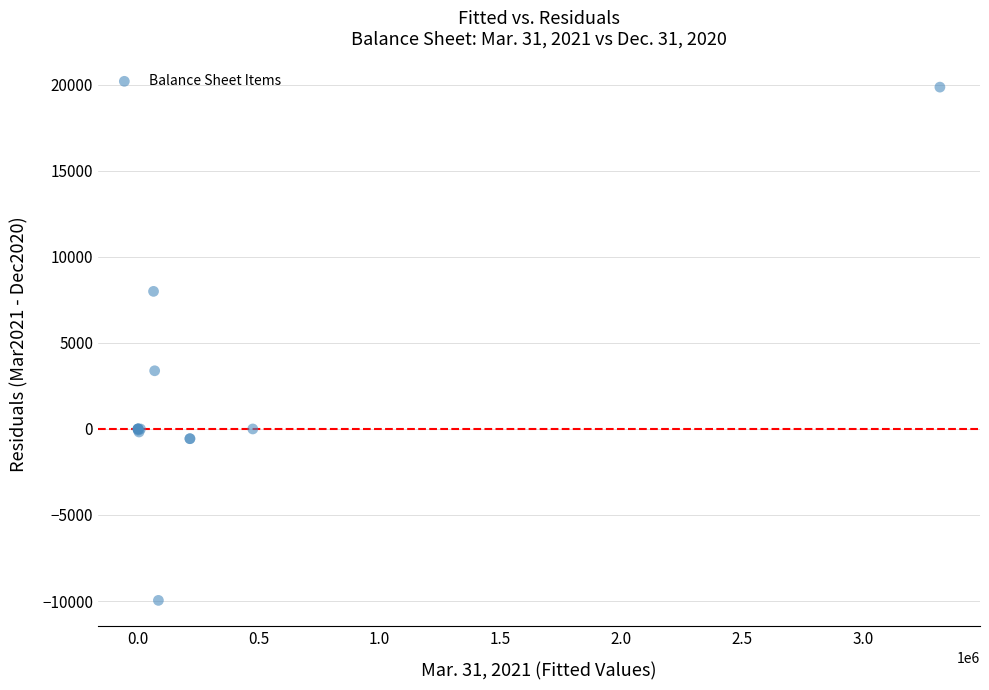

What Y value in the scatter plot is closest to 4952?

3382